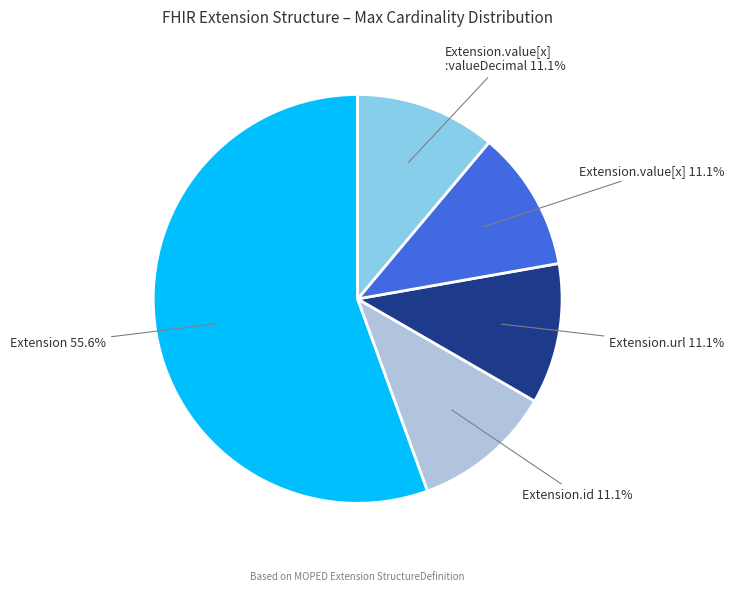

Is there a majority slice in this chart?

Yes